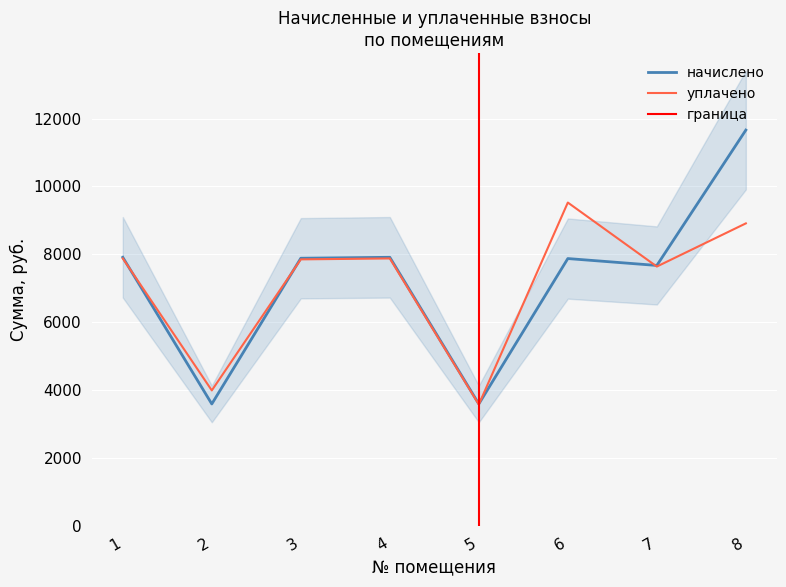

The value of начислено at 4 is 7913.5. True or false?

True